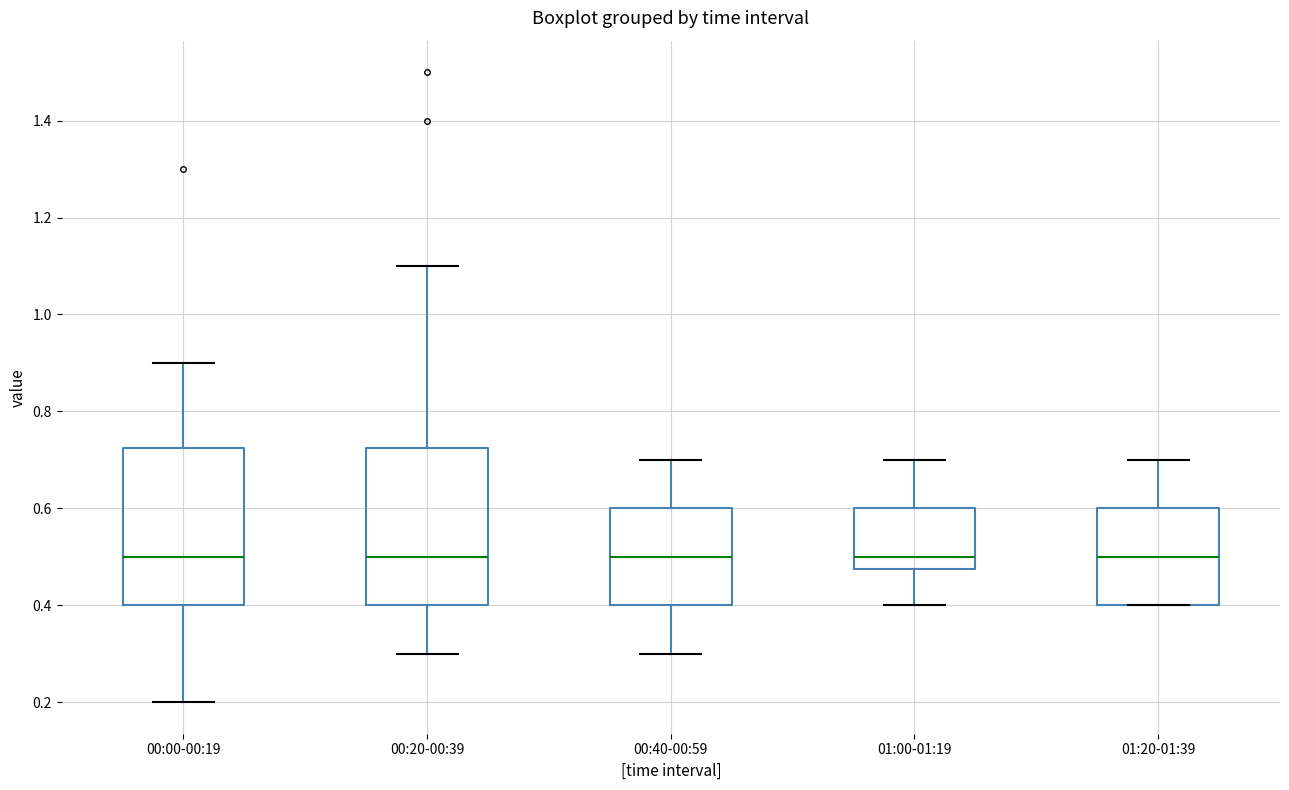

Reading left to right, read every box against the y-axis: the position of its median line, the range the box covers, and the ends of its whiskers. The values are not printed on the chart, so give them approximately, as read against the axis.

00:00-00:19: median 0.50, box 0.40 to 0.72, whiskers 0.20 to 0.90
00:20-00:39: median 0.50, box 0.40 to 0.72, whiskers 0.30 to 1.10
00:40-00:59: median 0.50, box 0.40 to 0.60, whiskers 0.30 to 0.70
01:00-01:19: median 0.50, box 0.48 to 0.60, whiskers 0.40 to 0.70
01:20-01:39: median 0.50, box 0.40 to 0.60, whiskers 0.40 to 0.70